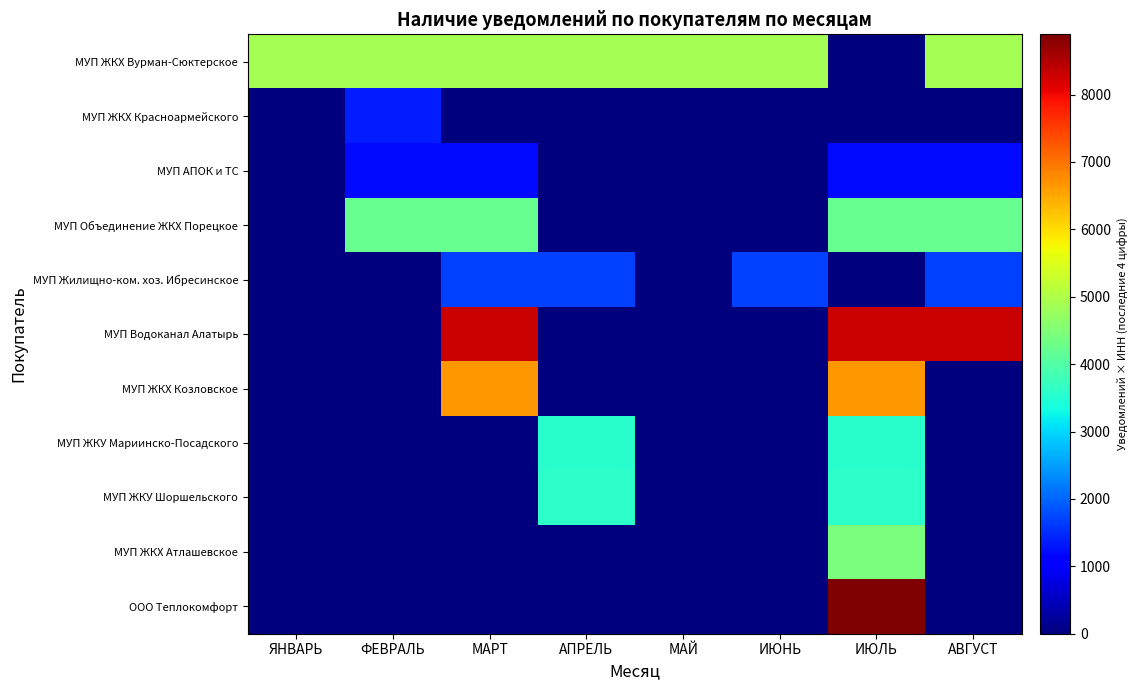

What is the difference between the highest and lowest values at ЯНВАРЬ?

4886